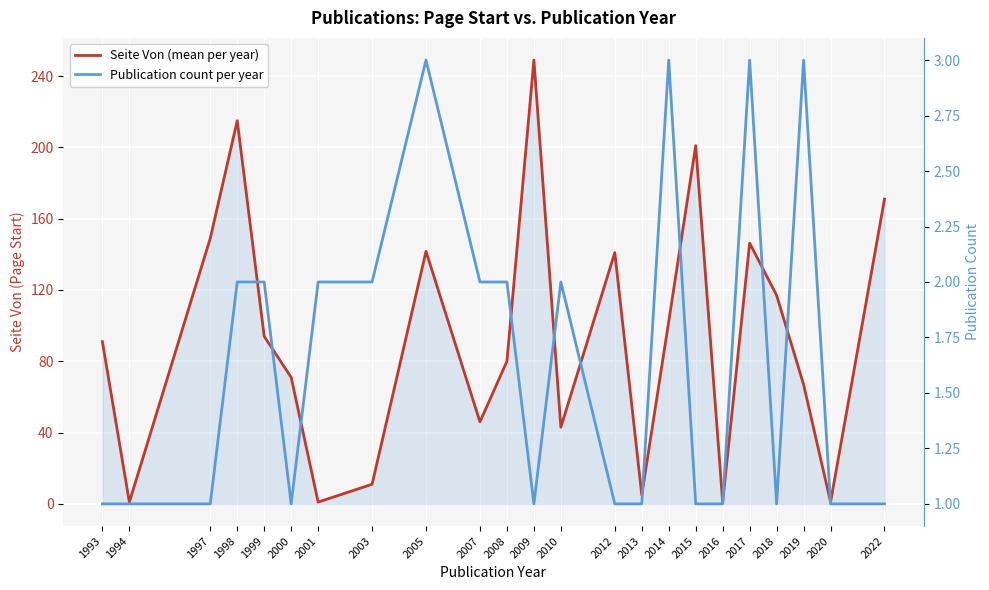

Between 2007 and 2013, which series saw the biggest shift?

Seite Von (mean per year)